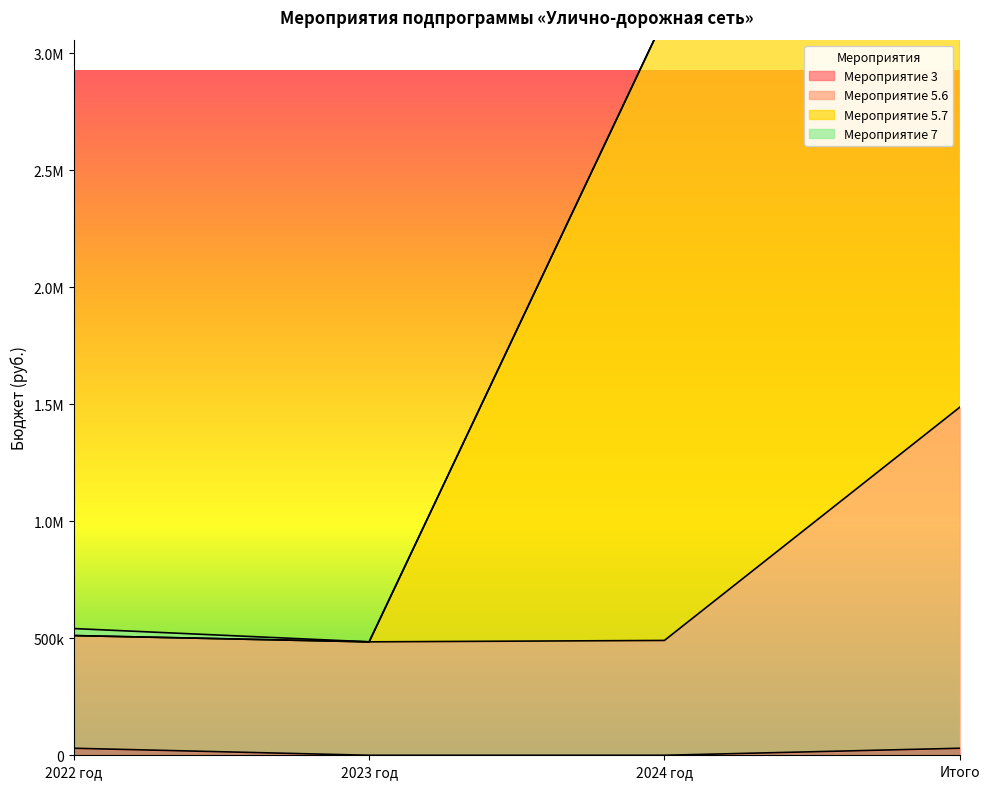

Does the chart display data point markers on the line(s)?

No